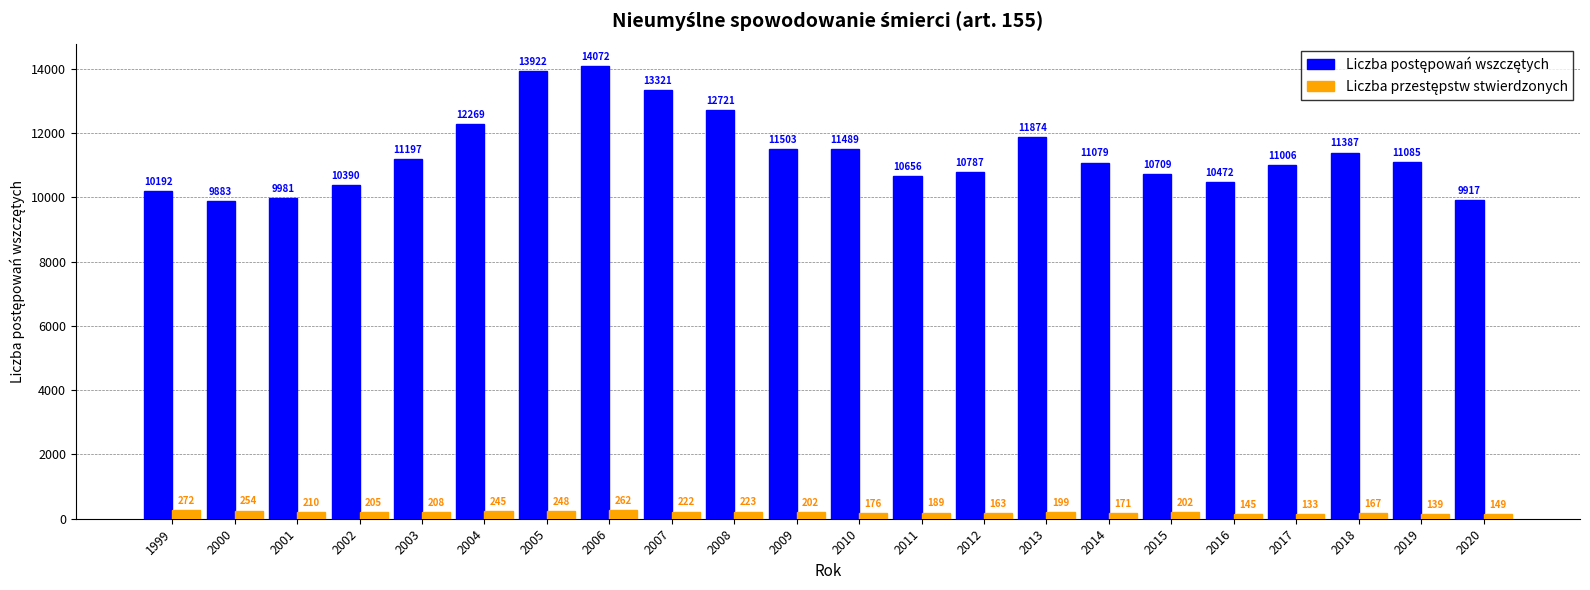

What is the spread (max minus min) of values at 2011?

10467